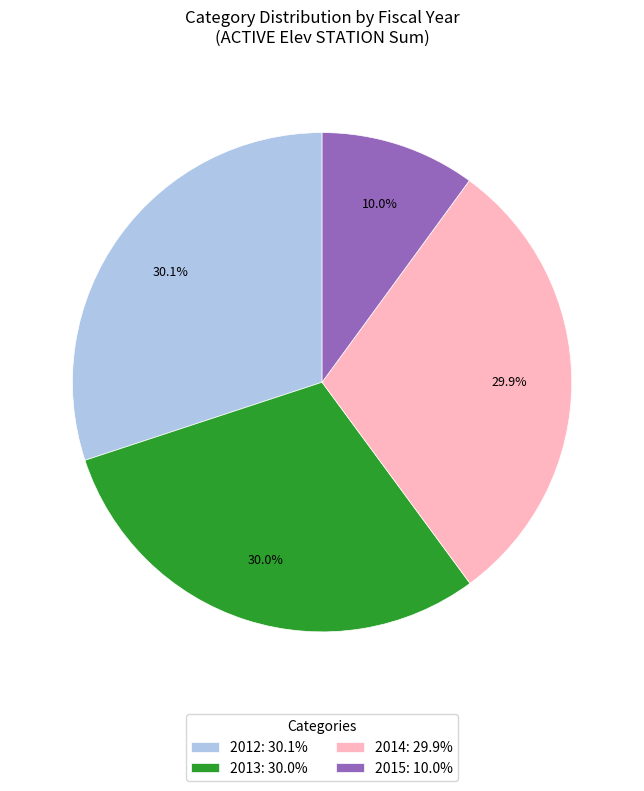

Is 2013: 30.0% the majority of the pie?

No